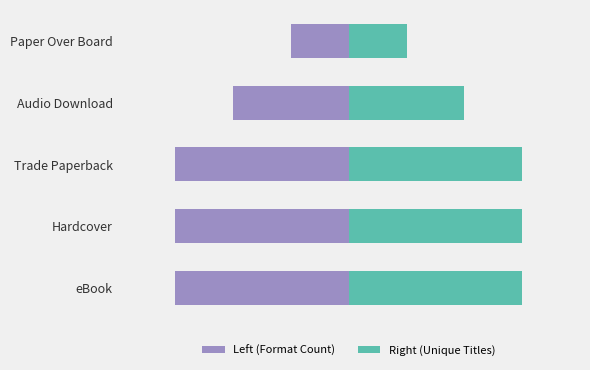

Reading left to right, list all the values displayed in this chart.

Left (Format Count): -15	-15	-15	-10	-5
Right (Unique Titles): 15	15	15	10	5